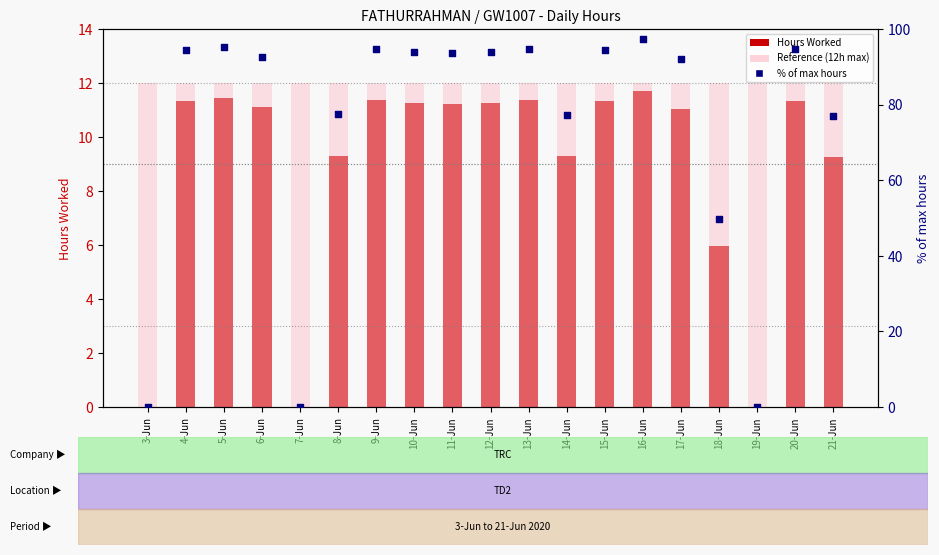

At which category is the sum across all series the highest?

16-Jun